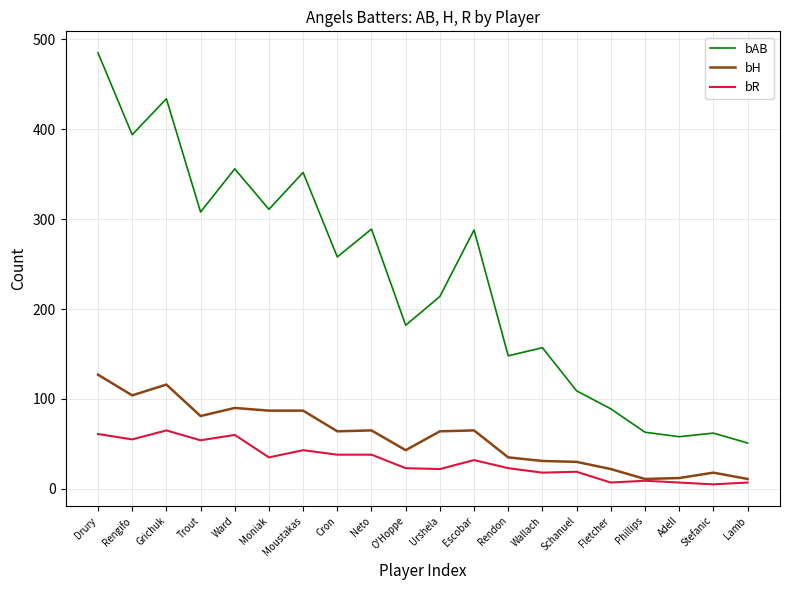

True or false: bH has more than 0 points higher than both neighbors.

True